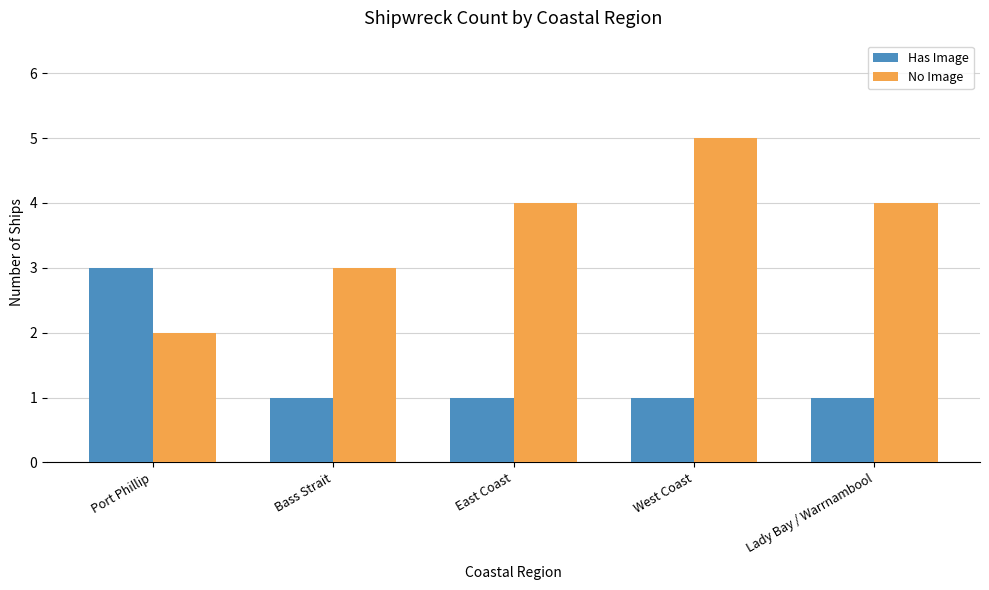

Rank the series by their maximum value, from highest to lowest.

No Image, Has Image